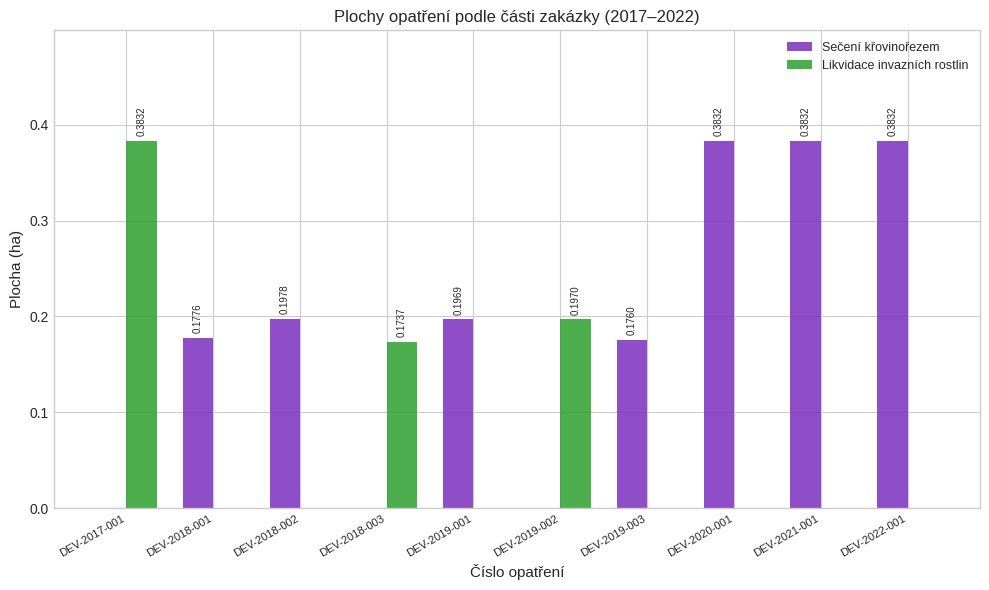

Which series has the largest total across all categories?

Sečení křovinořezem